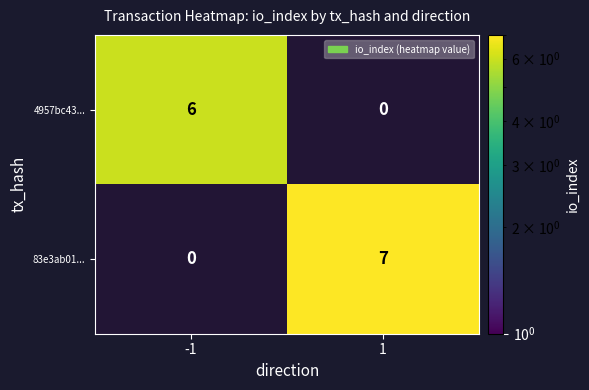

Is the value of 4957bc43... at -1 greater than the value of 83e3ab01... at -1?

Yes